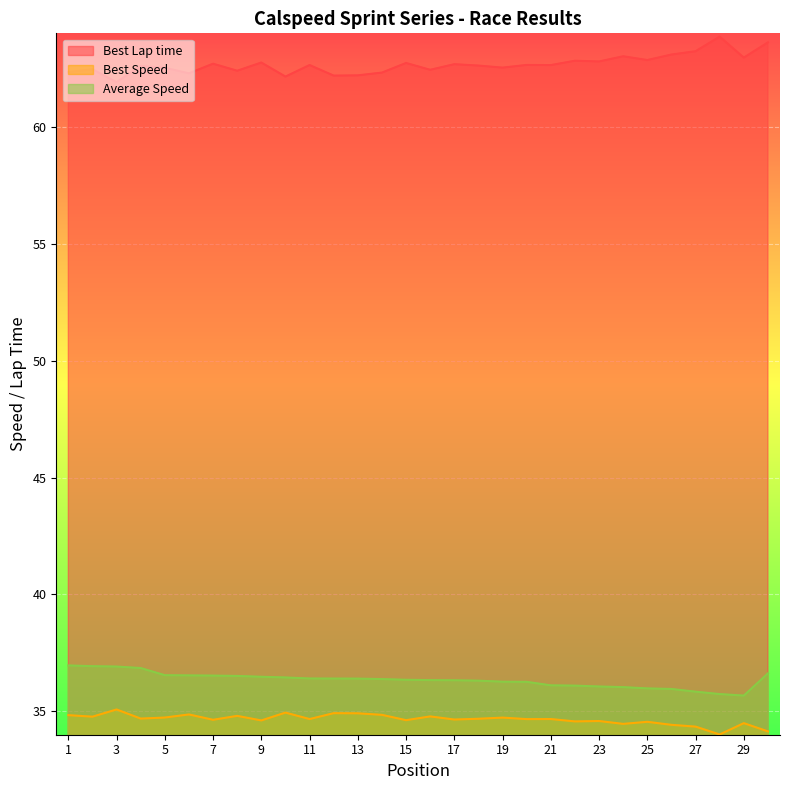

Reading left to right, what are all the values shown in this chart?

Best Lap time: 1=62.3	2=62.5	3=61.9	4=62.6	5=62.5	6=62.3	7=62.7	8=62.4	9=62.8	10=62.1	11=62.6	12=62.2	13=62.2	14=62.3	15=62.7	16=62.4	17=62.7	18=62.6	19=62.5	20=62.6	21=62.6	22=62.8	23=62.8	24=63.0	25=62.9	26=63.1	27=63.2	28=63.9	29=63.0	30=63.6
Best Speed: 1=34.8	2=34.8	3=35.1	4=34.7	5=34.7	6=34.9	7=34.6	8=34.8	9=34.6	10=34.9	11=34.7	12=34.9	13=34.9	14=34.9	15=34.6	16=34.8	17=34.6	18=34.7	19=34.7	20=34.7	21=34.7	22=34.6	23=34.6	24=34.5	25=34.6	26=34.4	27=34.3	28=34.0	29=34.5	30=34.1
Average Speed: 1=37.0	2=36.9	3=36.9	4=36.9	5=36.5	6=36.5	7=36.5	8=36.5	9=36.5	10=36.4	11=36.4	12=36.4	13=36.4	14=36.4	15=36.4	16=36.3	17=36.3	18=36.3	19=36.3	20=36.3	21=36.1	22=36.1	23=36.1	24=36.0	25=36.0	26=36.0	27=35.8	28=35.7	29=35.7	30=36.6